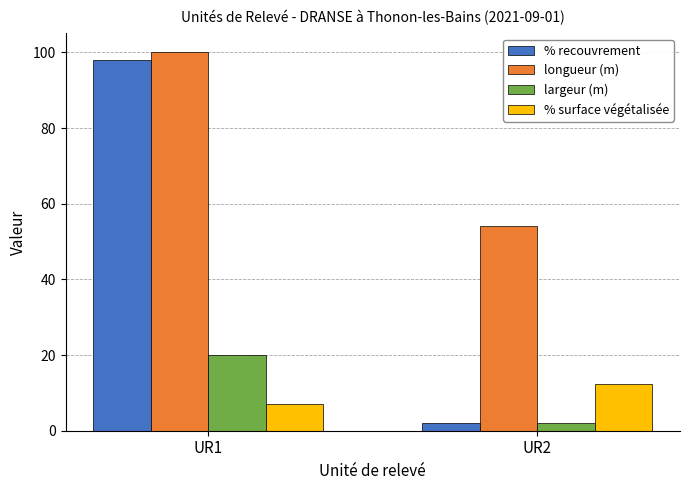

Is the value of % recouvrement at UR1 greater than the value of longueur (m) at UR2?

Yes